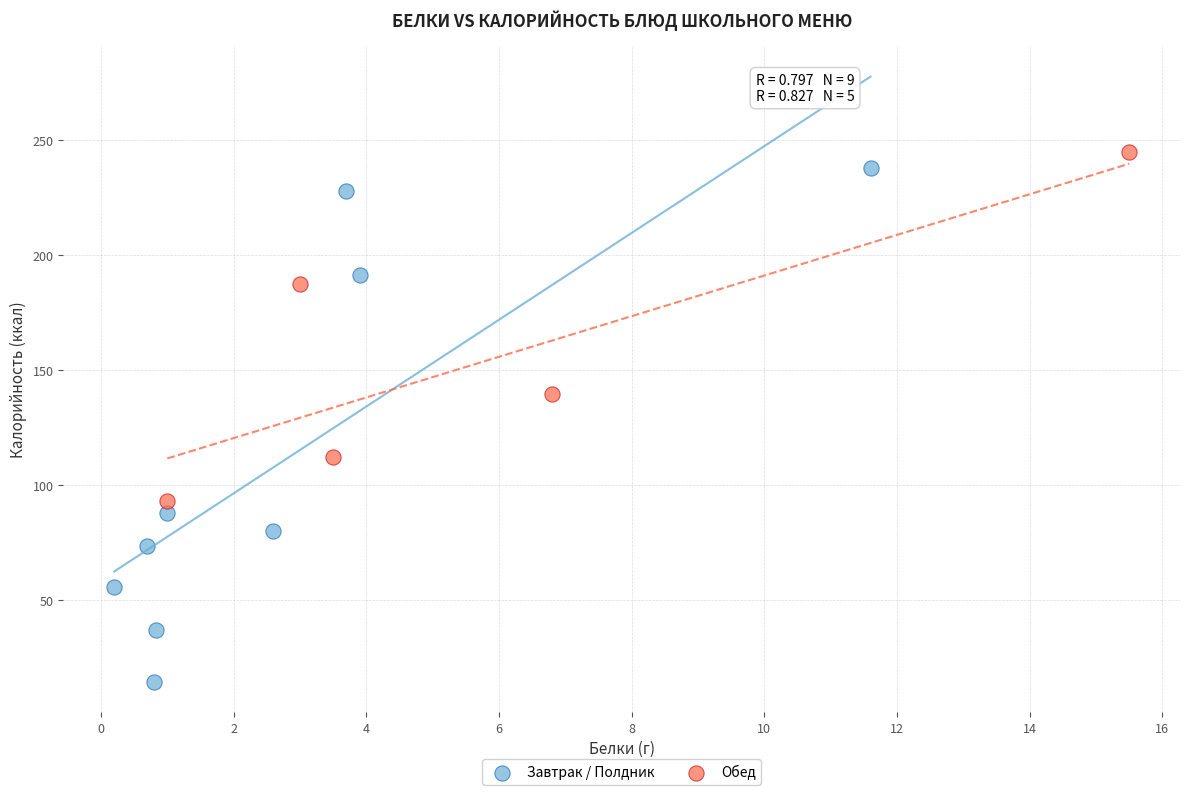

Which series has the widest spread of Y values?

Завтрак / Полдник